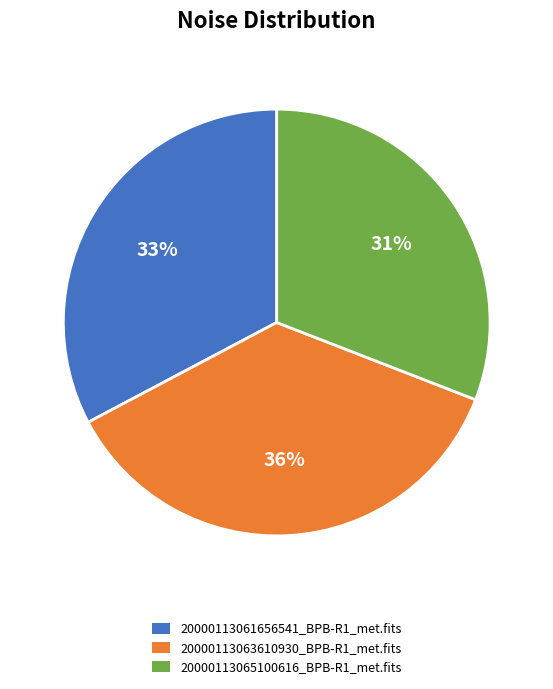

To the nearest percent, what is the difference between the largest and smallest slice percentages?

5%